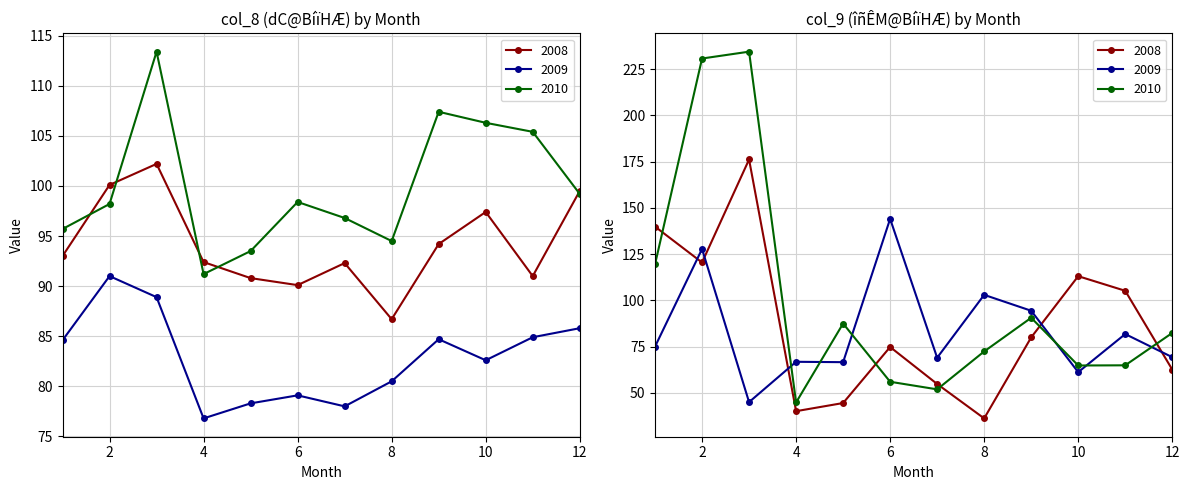

Between 2010 and 2016, which is larger?

2010